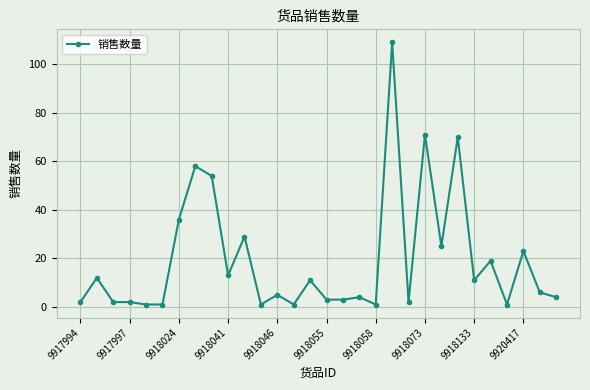

What is the value of the 8th point from the left?

58